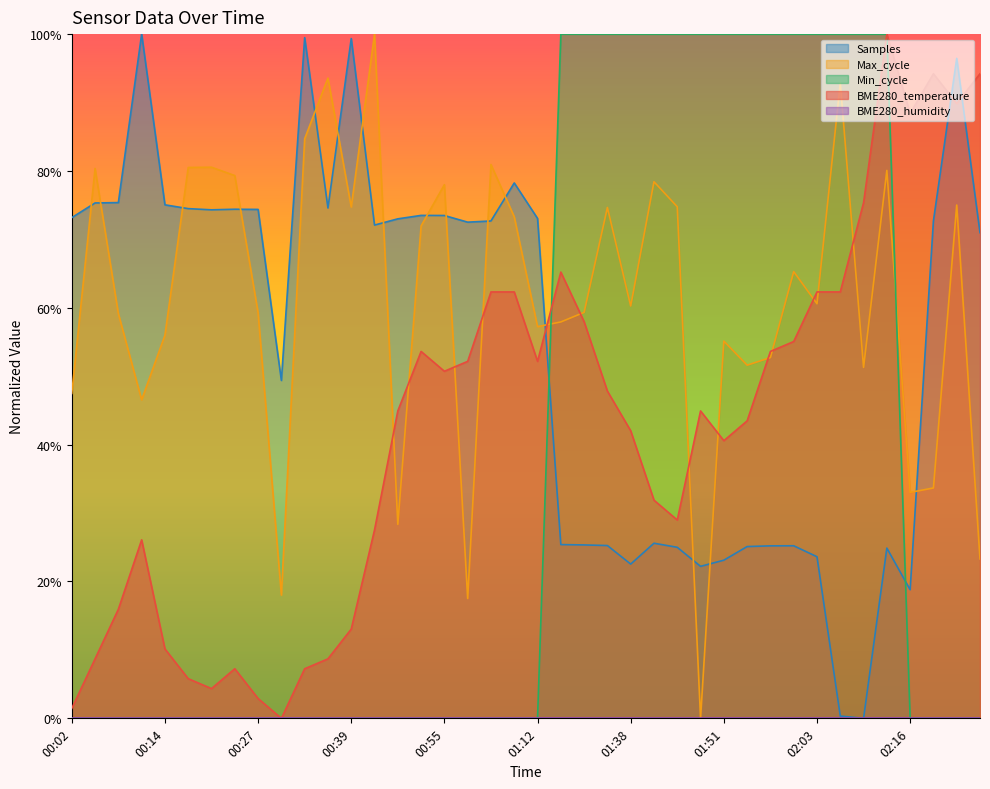

Where is the first local minimum for Samples?

00:21